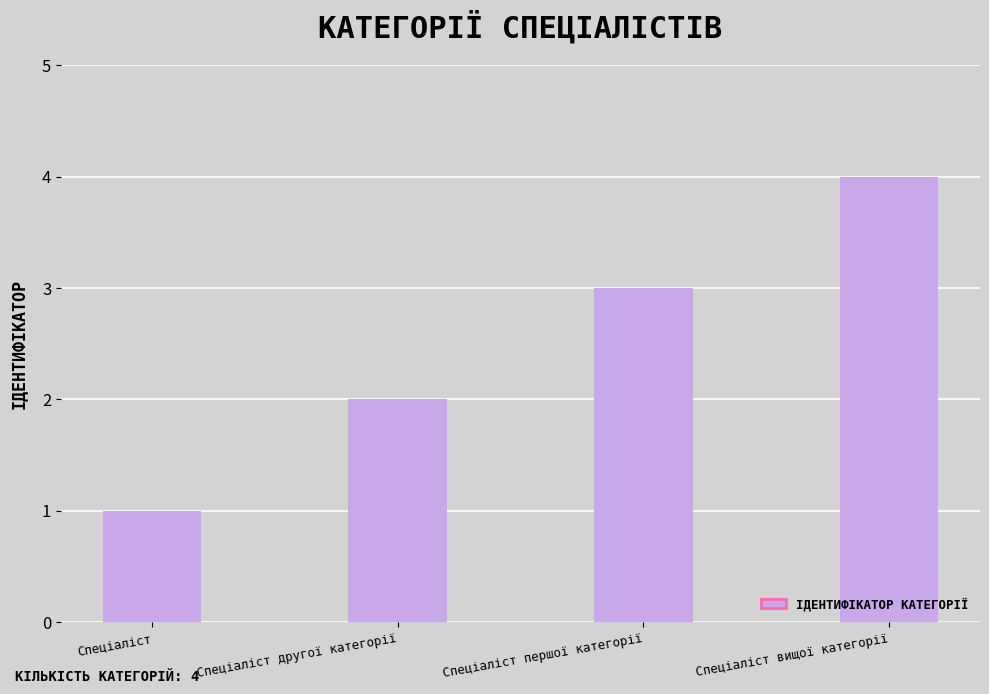

What is the sum of all values?

10